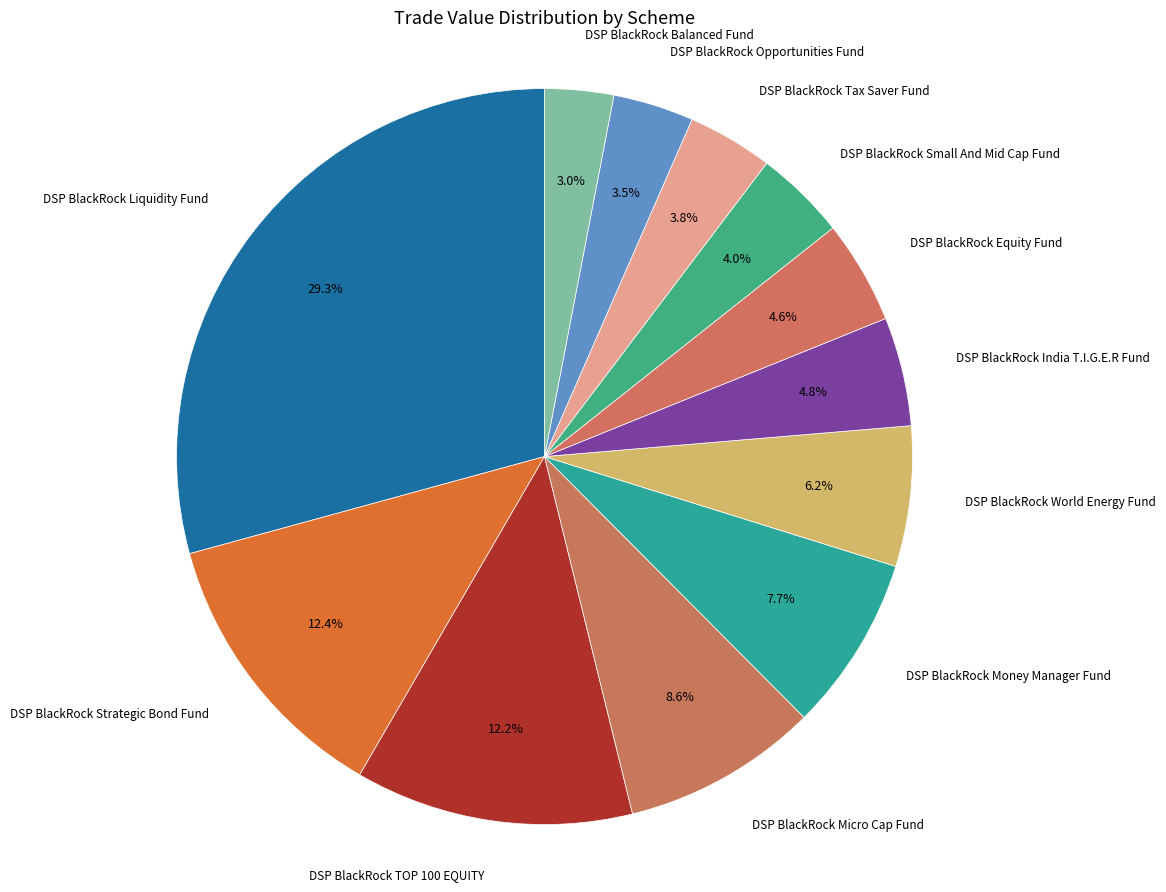

Is there a majority slice in this chart?

No